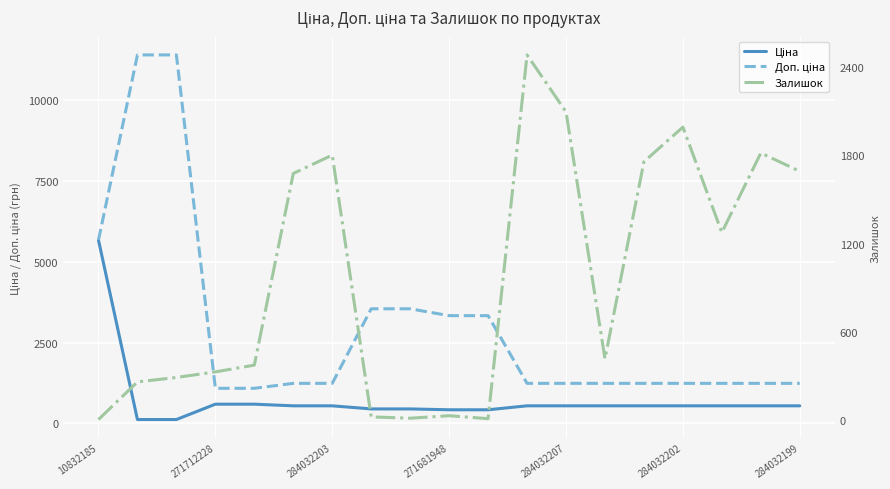

What is the value of the Залишок point at the 19th from the left?

1692.0